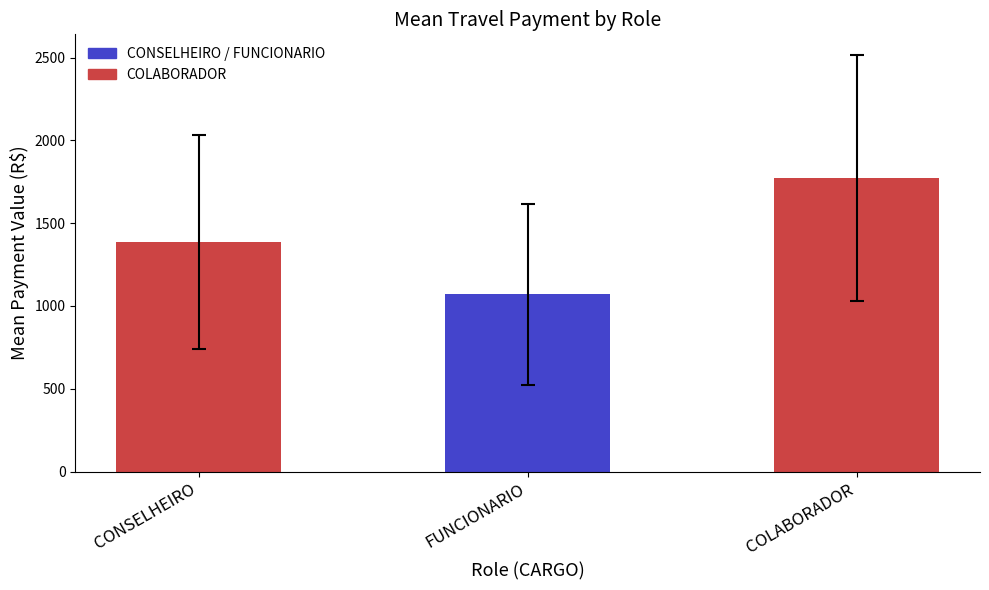

Reading left to right, extract all data points from this chart.

1387.5	1069.5	1772.0